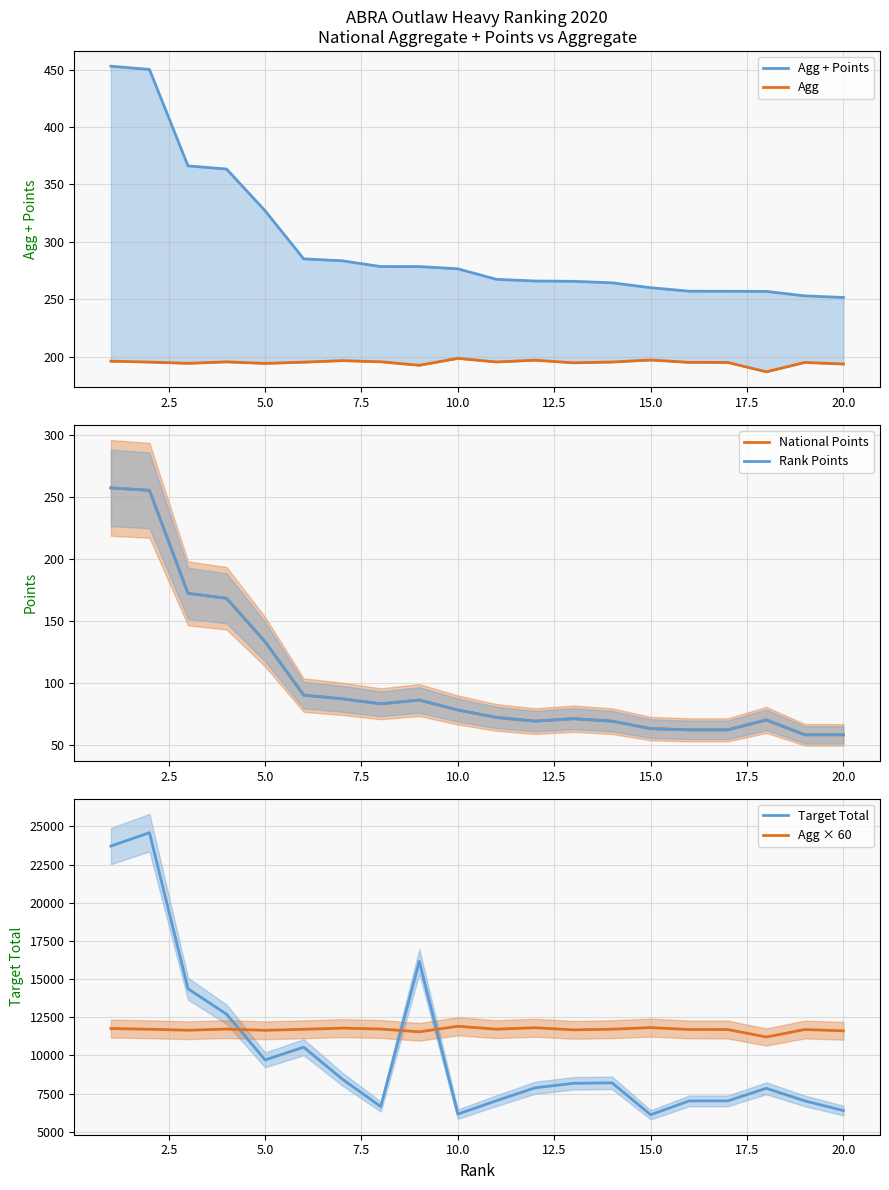

How many data points does each series have?

20